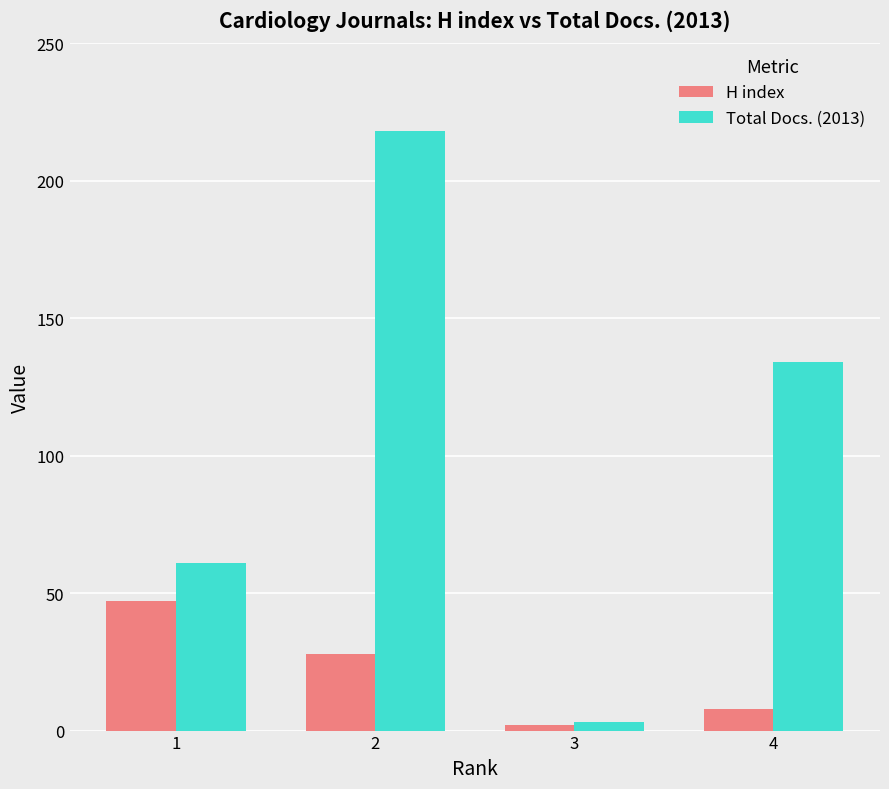

How many bars are there in total?

8